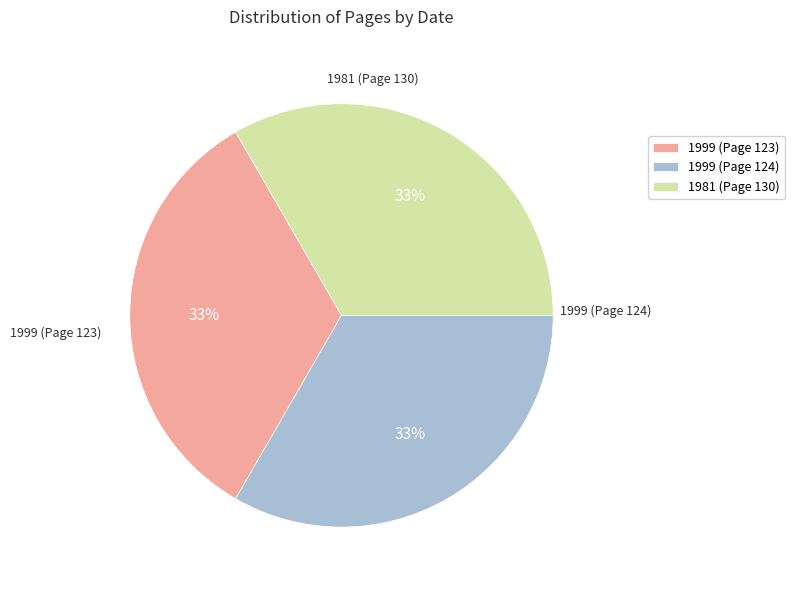

To the nearest percent, what percentage of the pie is 1999 (Page 124)?

33%